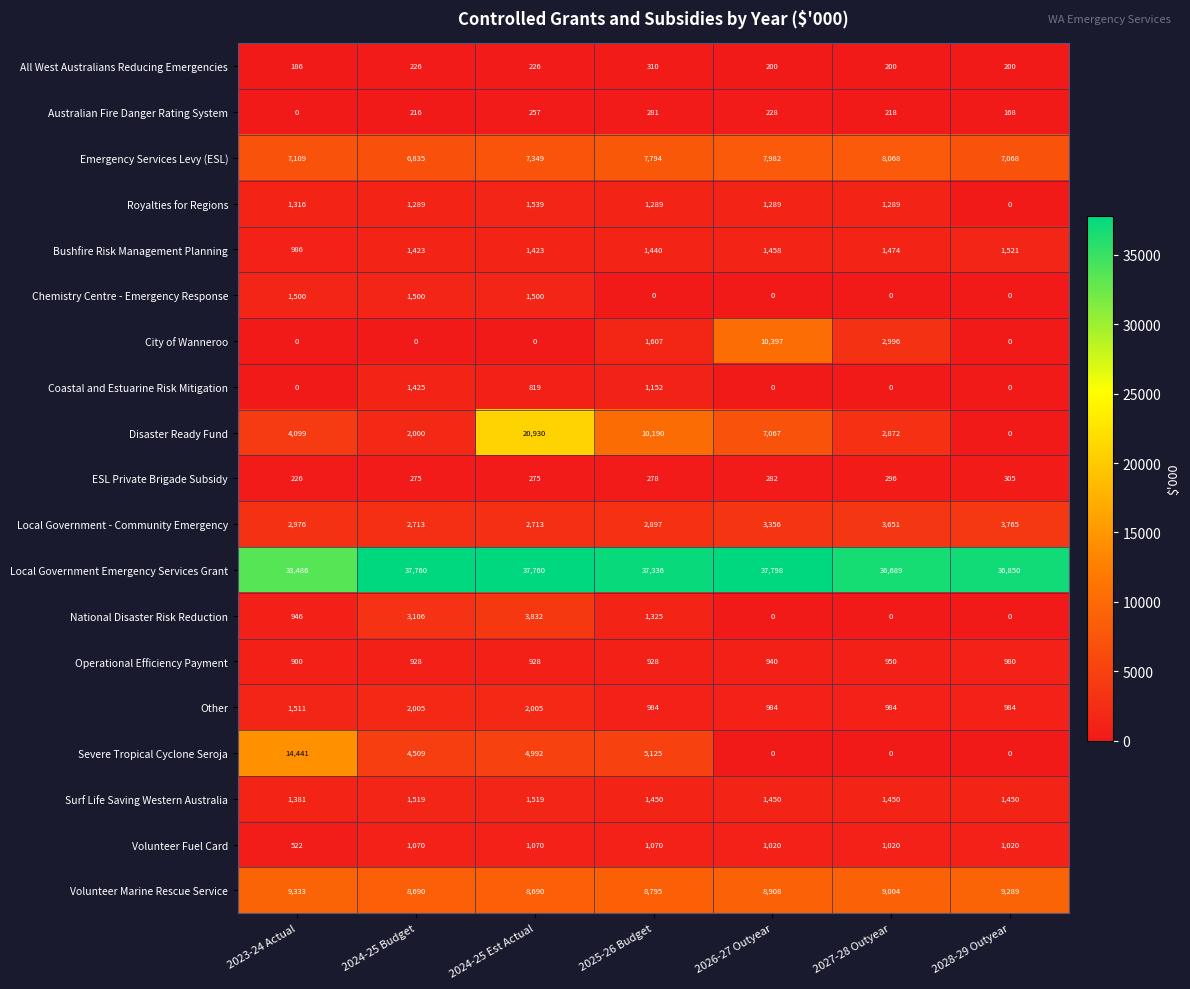

How many categories are shown in the chart?

7